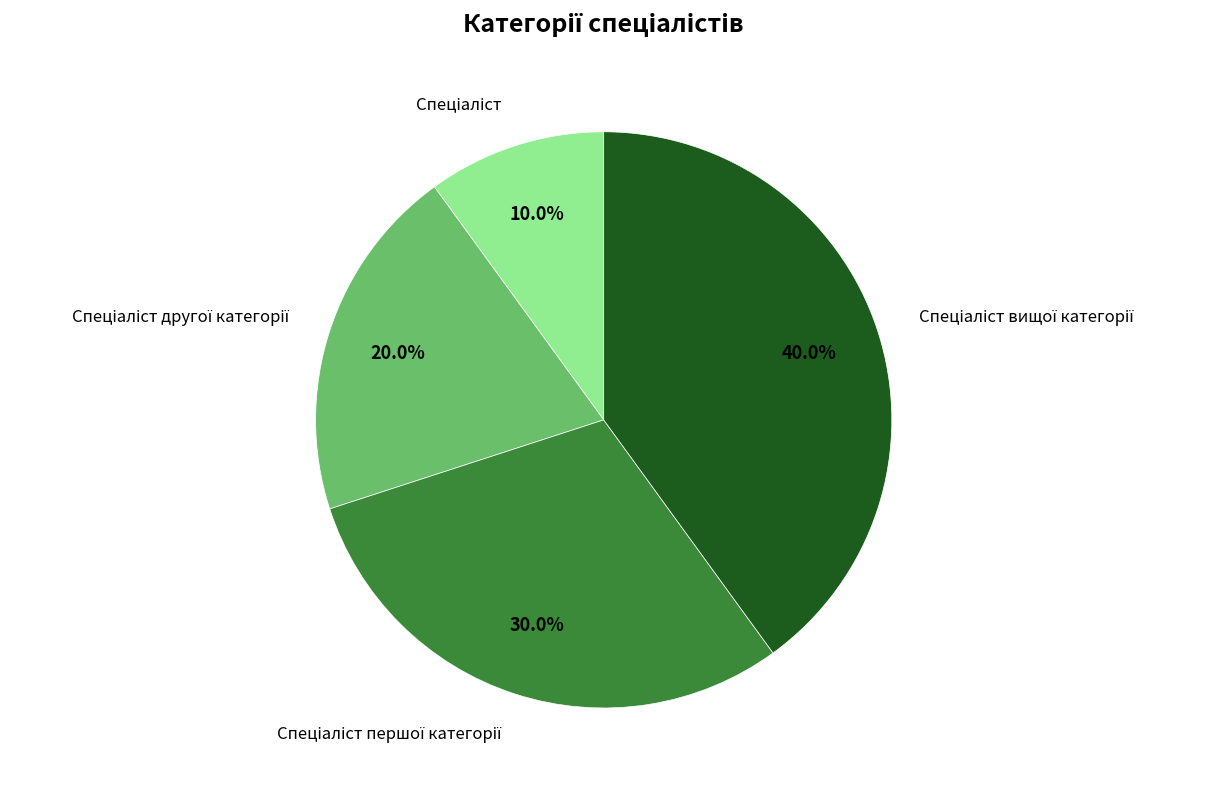

Does any single category account for the majority?

No